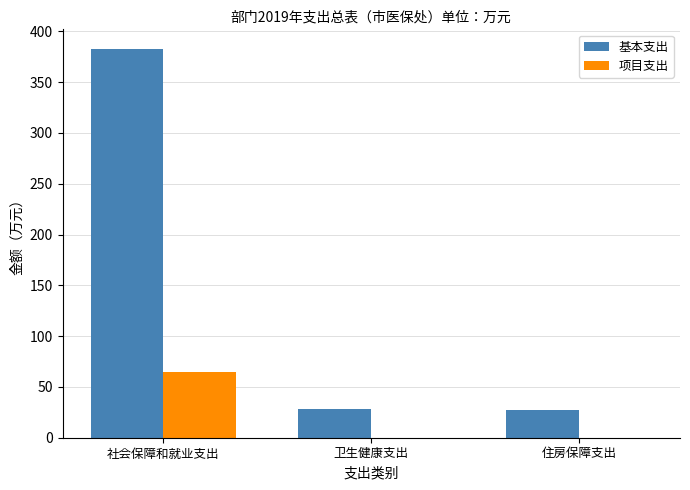

What is the spread (max minus min) of values at 住房保障支出?

27.5